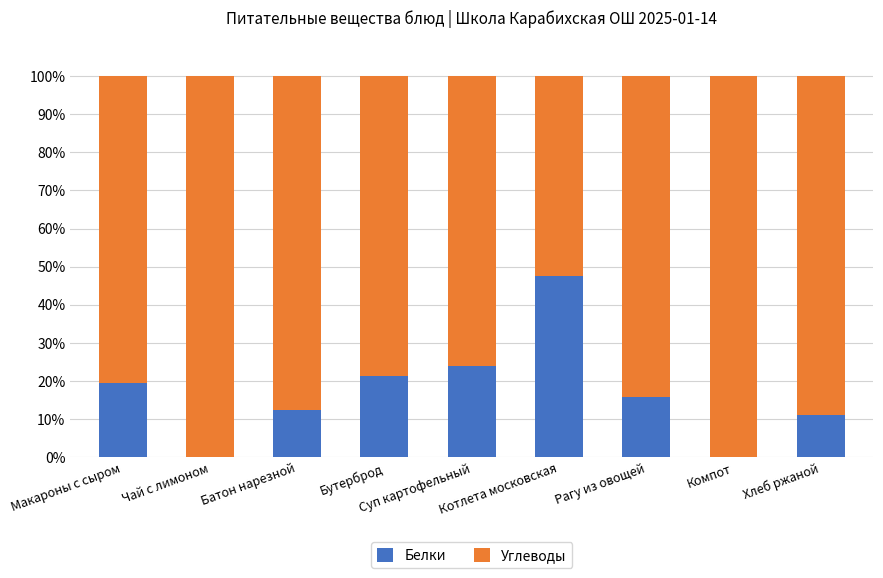

Does the chart contain stacked bars?

Yes